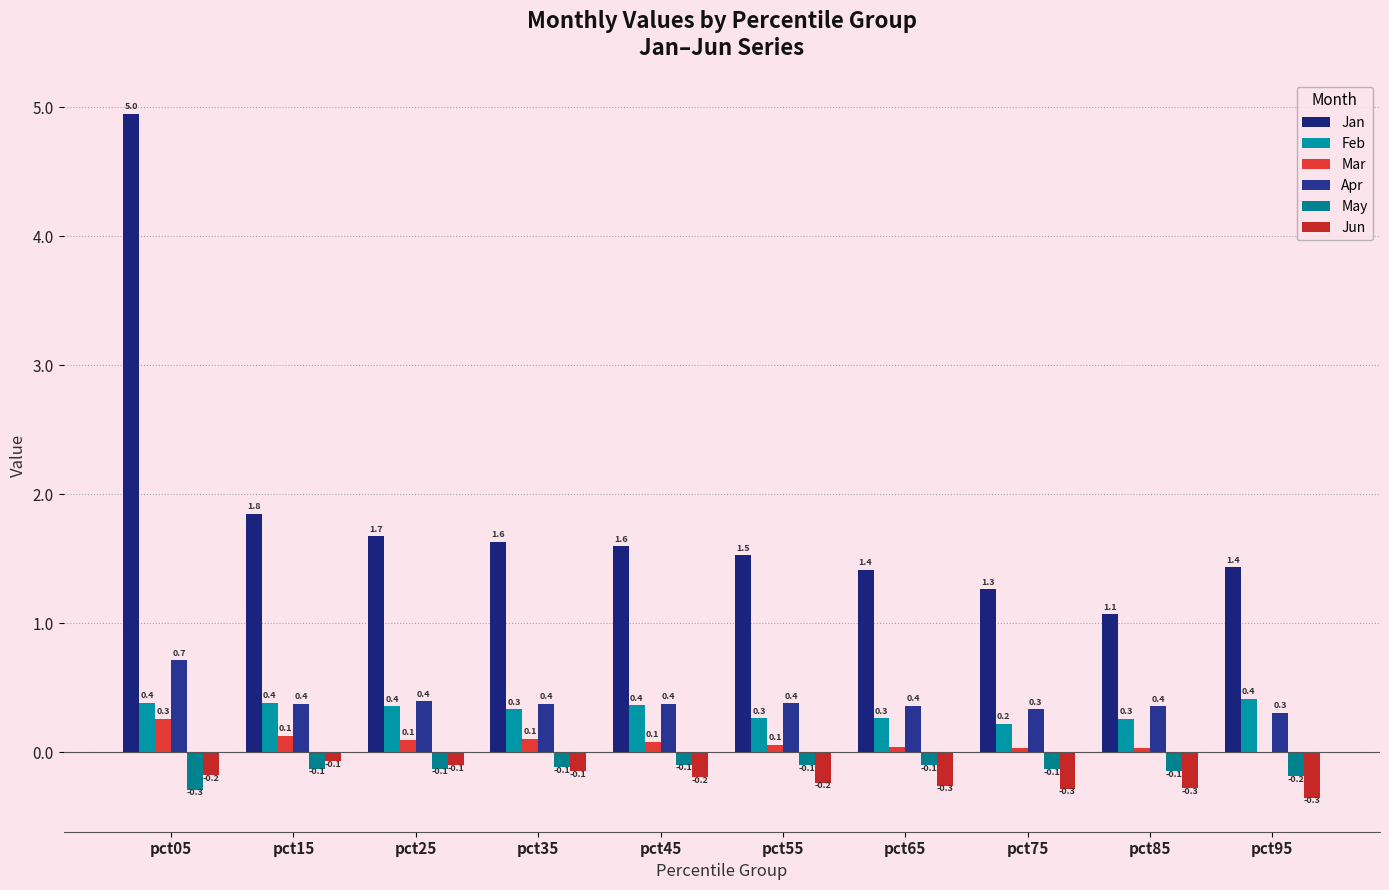

What is the difference between the highest and lowest values at pct35?

1.8